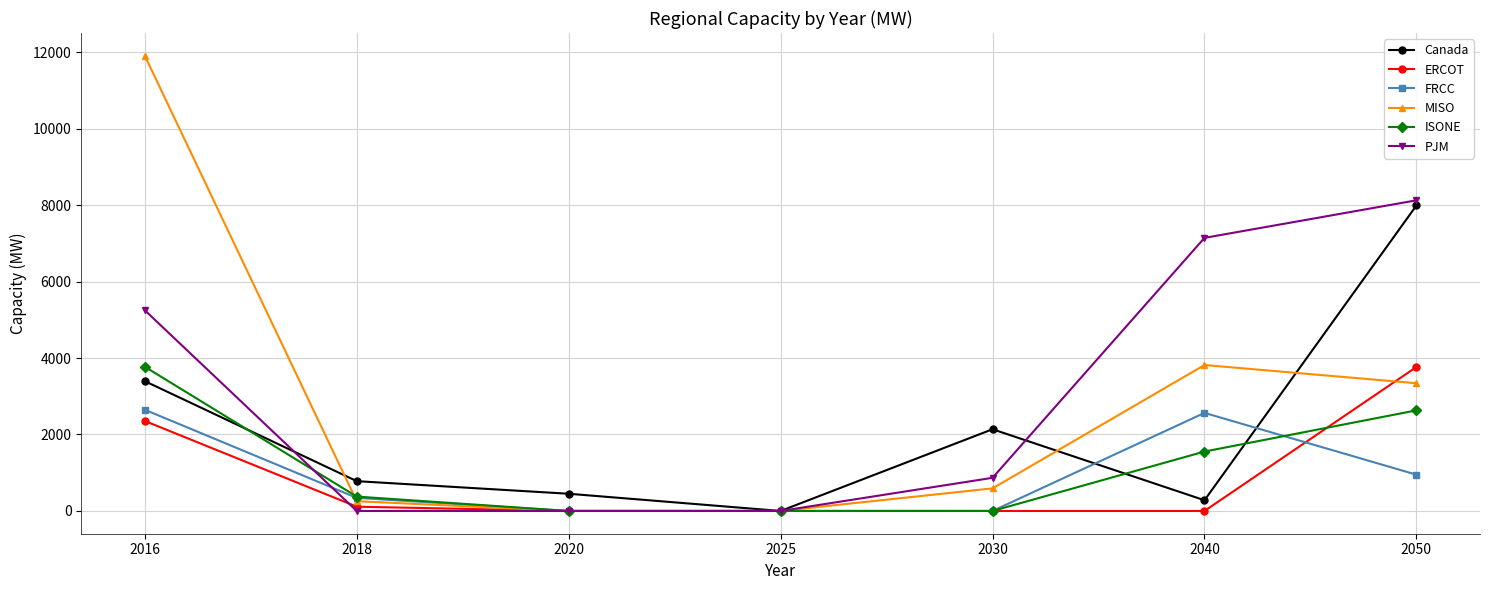

What is the sum of all ERCOT values?

6230.5